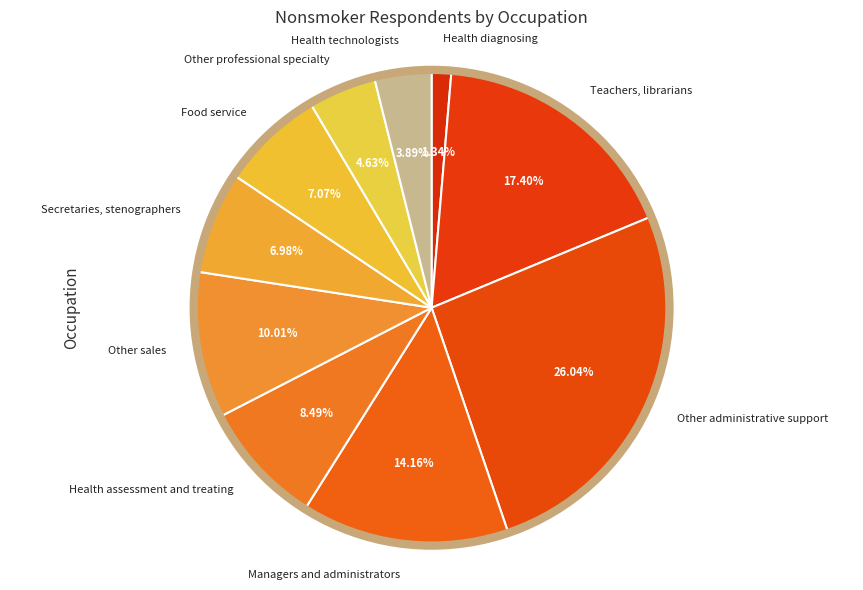

Which category has the smallest portion of the pie?

Health diagnosing